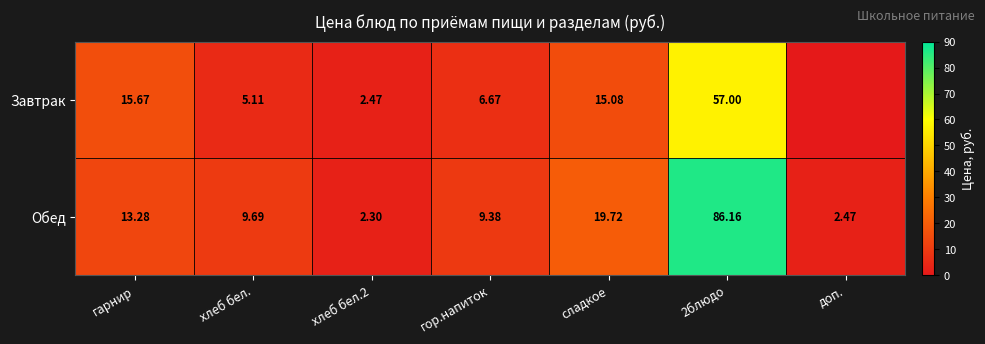

Is the value of Обед at хлеб бел. greater than the value of Завтрак at хлеб бел.2?

Yes